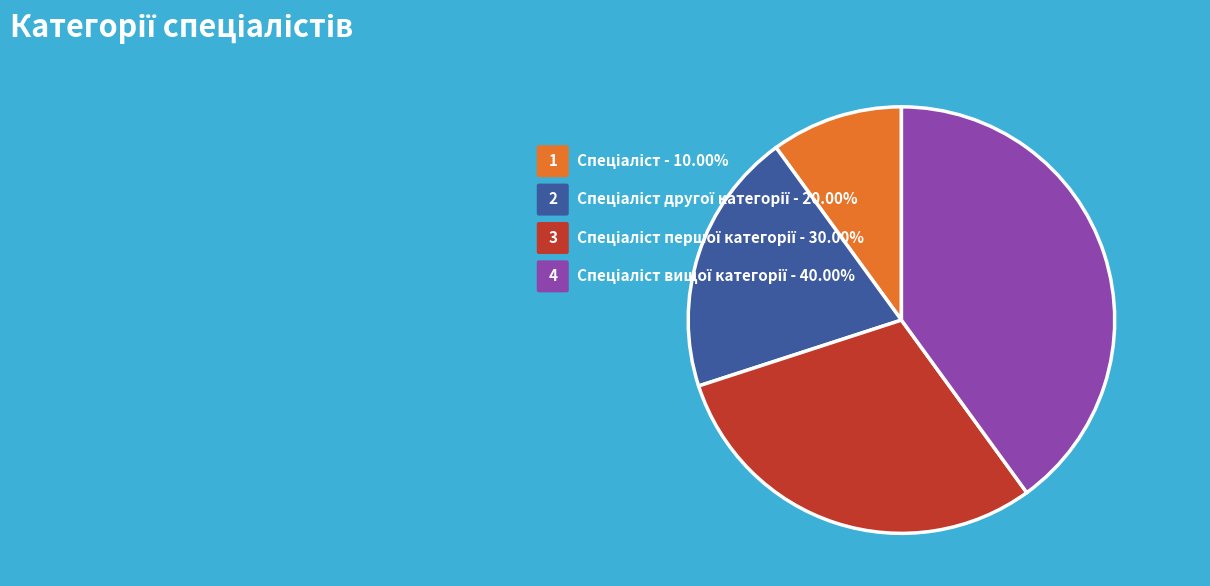

How many segments does this pie chart have?

4